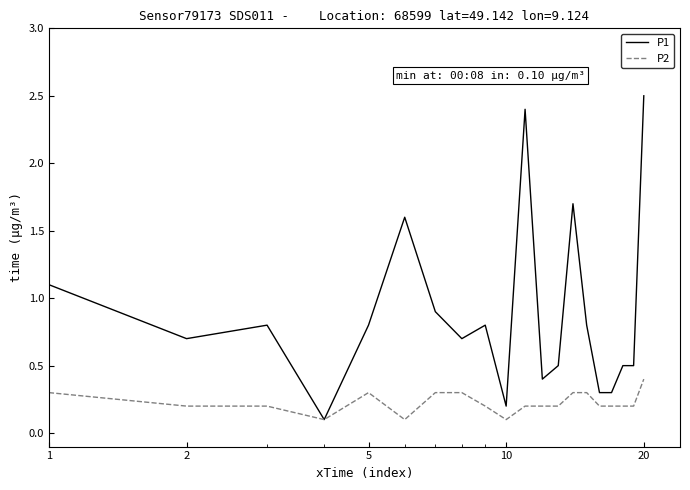

Rank the series by their maximum value, from highest to lowest.

P1, P2